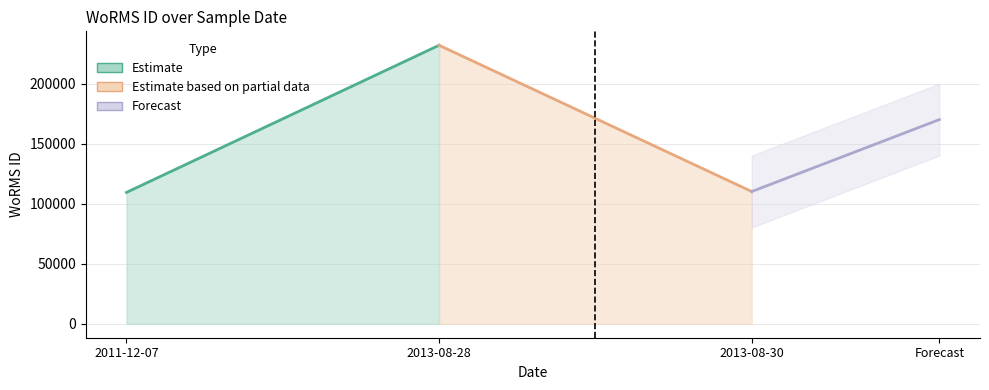

Does the chart have visible grid lines?

Yes